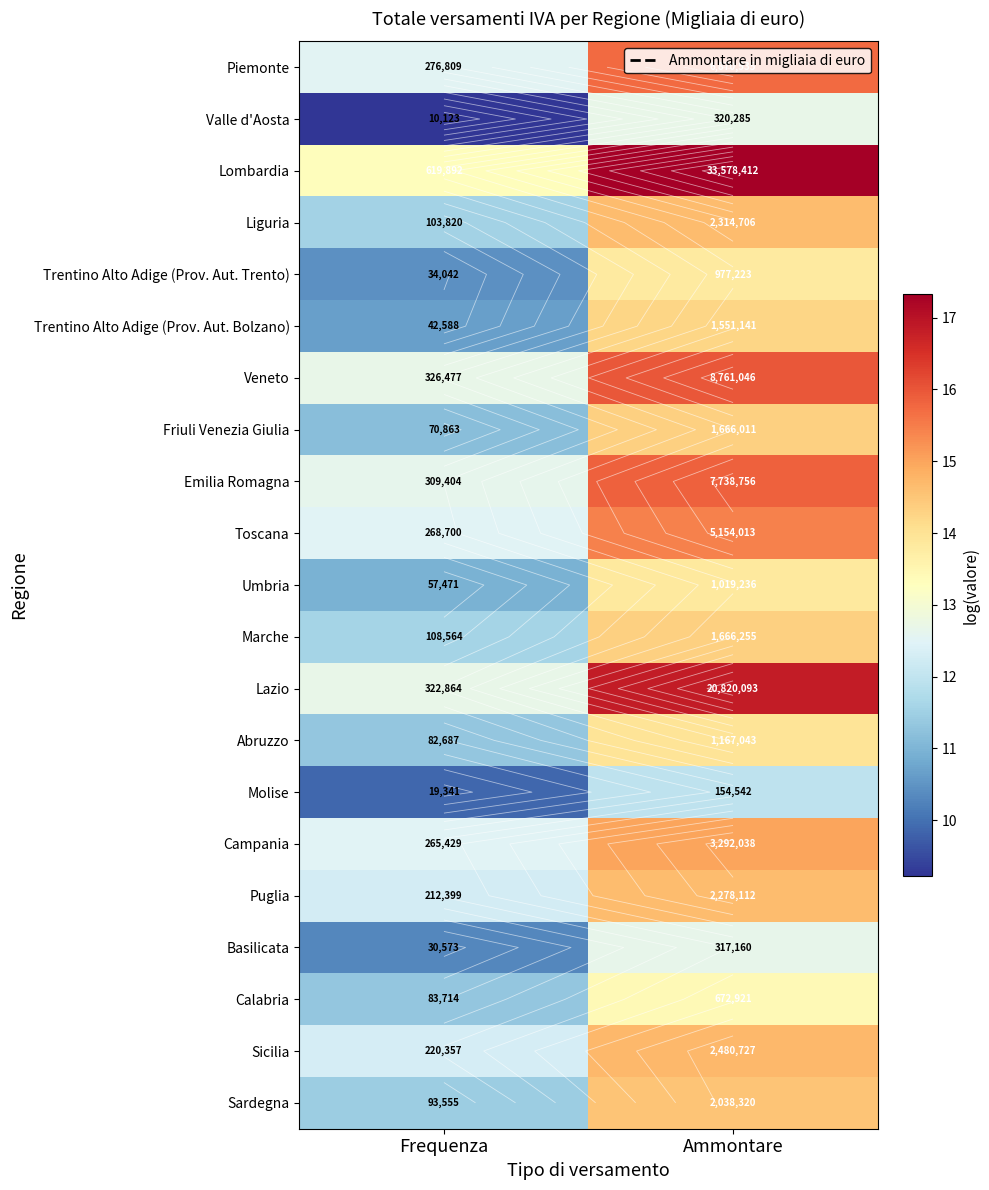

List the labels in order of Trentino Alto Adige (Prov. Aut. Trento) value, largest first.

Ammontare, Frequenza